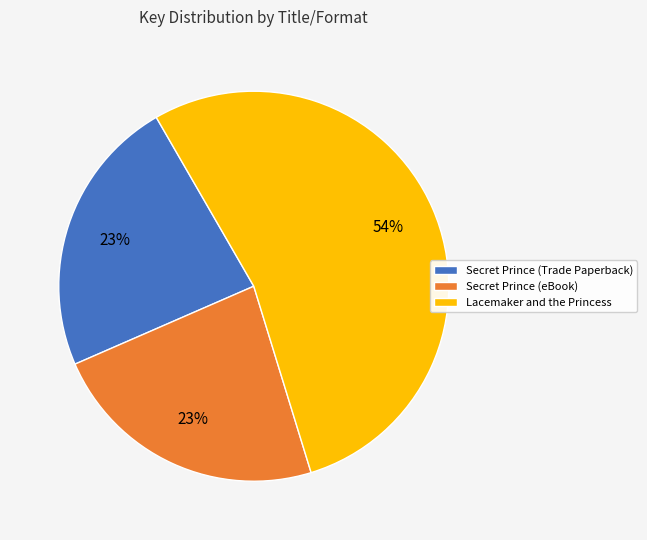

To the nearest percent, what is the average slice percentage?

33%